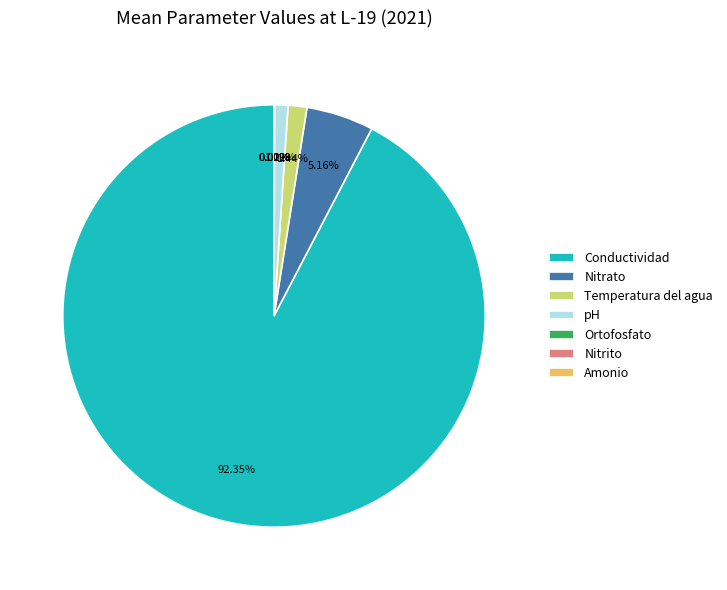

What percentage is the Temperatura del agua slice, to the nearest percent?

1%